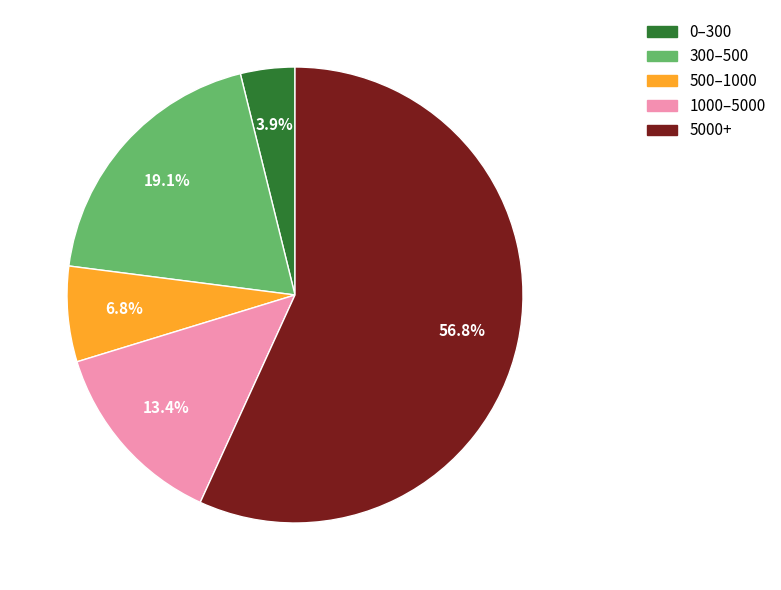

How many slices are in this pie chart?

5